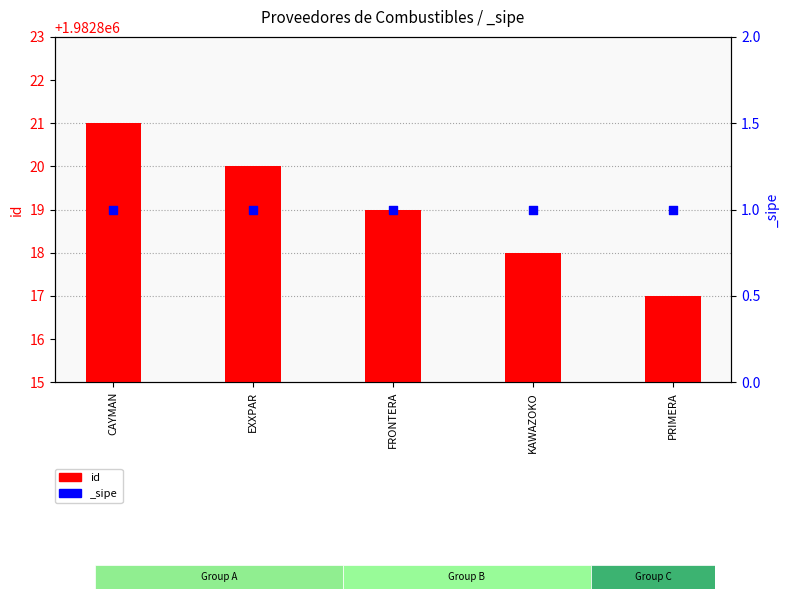

What is the ratio of the value at PRIMERA to the value at FRONTERA?

1.0